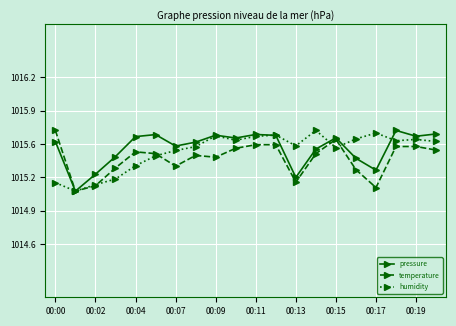

Does the chart have visible grid lines?

Yes